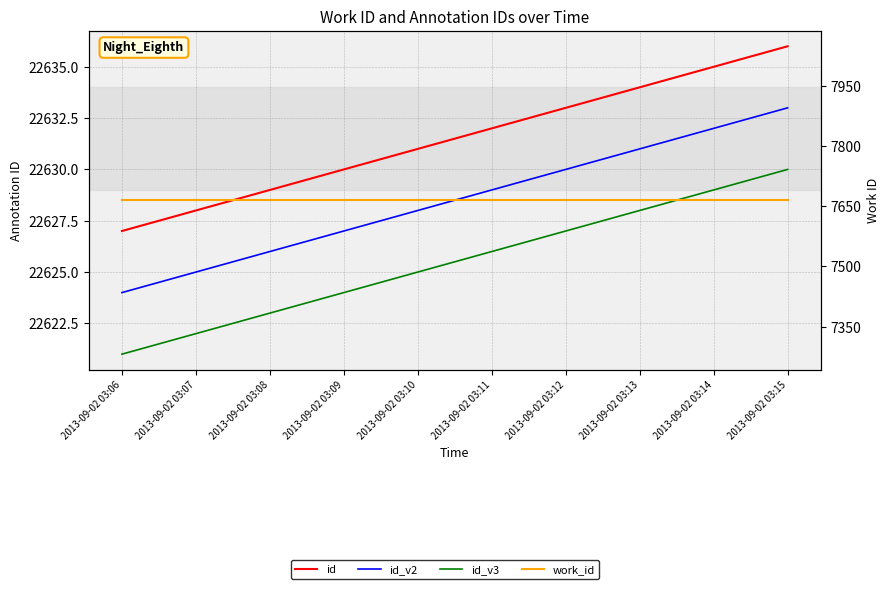

What is the value of the id_v3 point at the 6th from the left?

22626